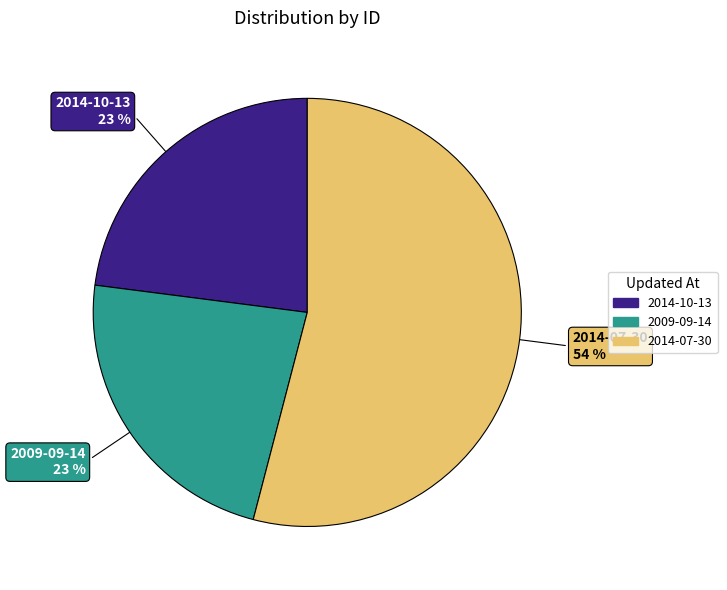

Combined, do 2009-09-14 and 2014-07-30 account for over 50%?

Yes